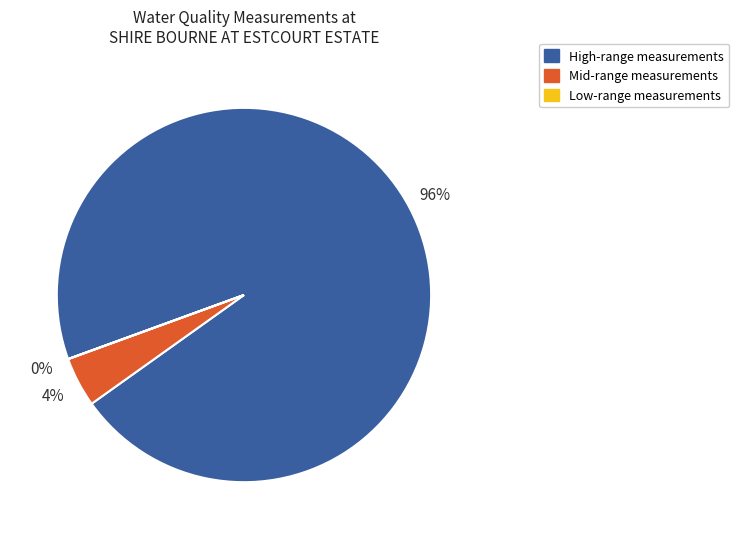

To the nearest percent, what is the difference between the largest and smallest slice percentages?

96%